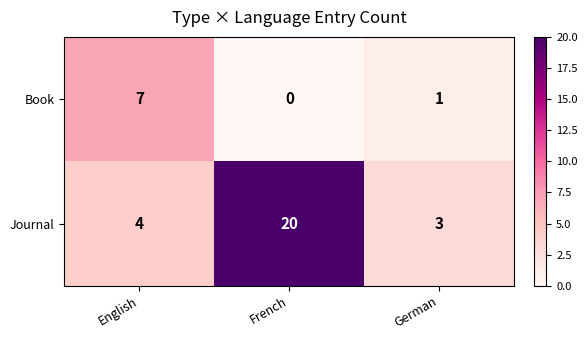

Reading left to right, transcribe all the data shown in this chart.

Book: 7	0	1
Journal: 4	20	3